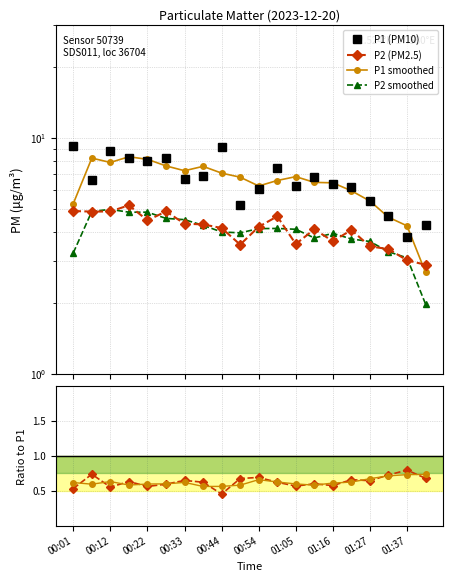

How many P2/P1 values are between 0 and 1?

20